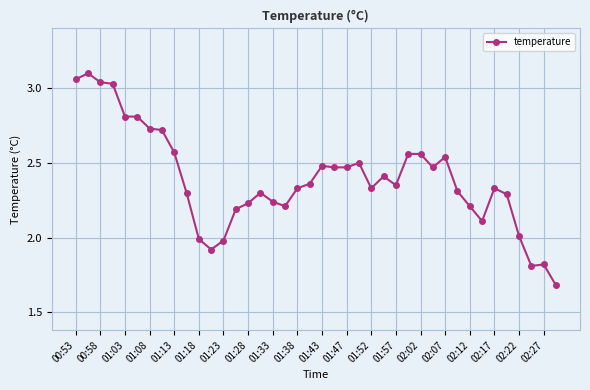

What is the smallest value displayed?

1.7